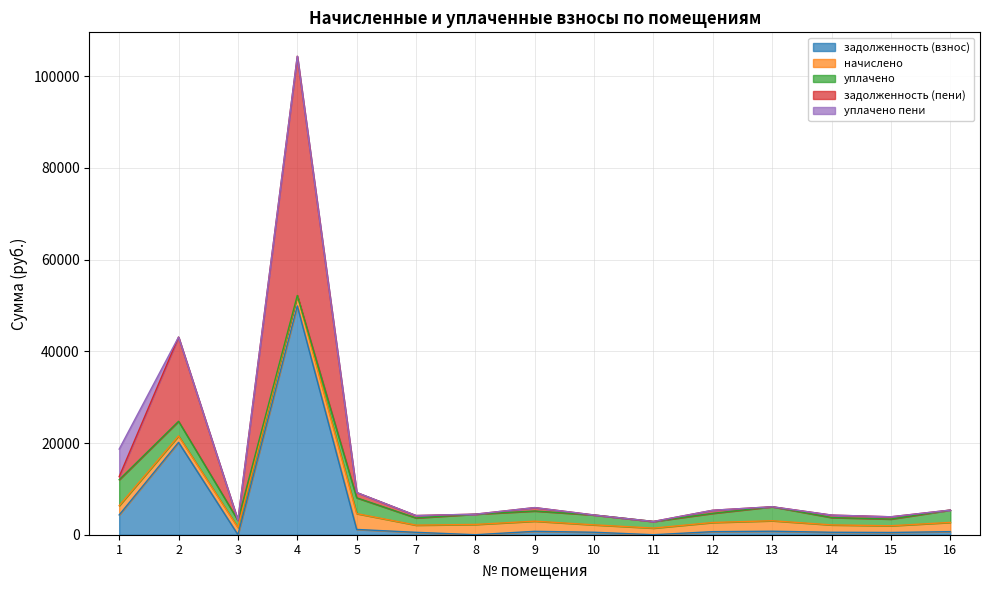

The уплачено series shows -2945.7 at 4. True or false?

False